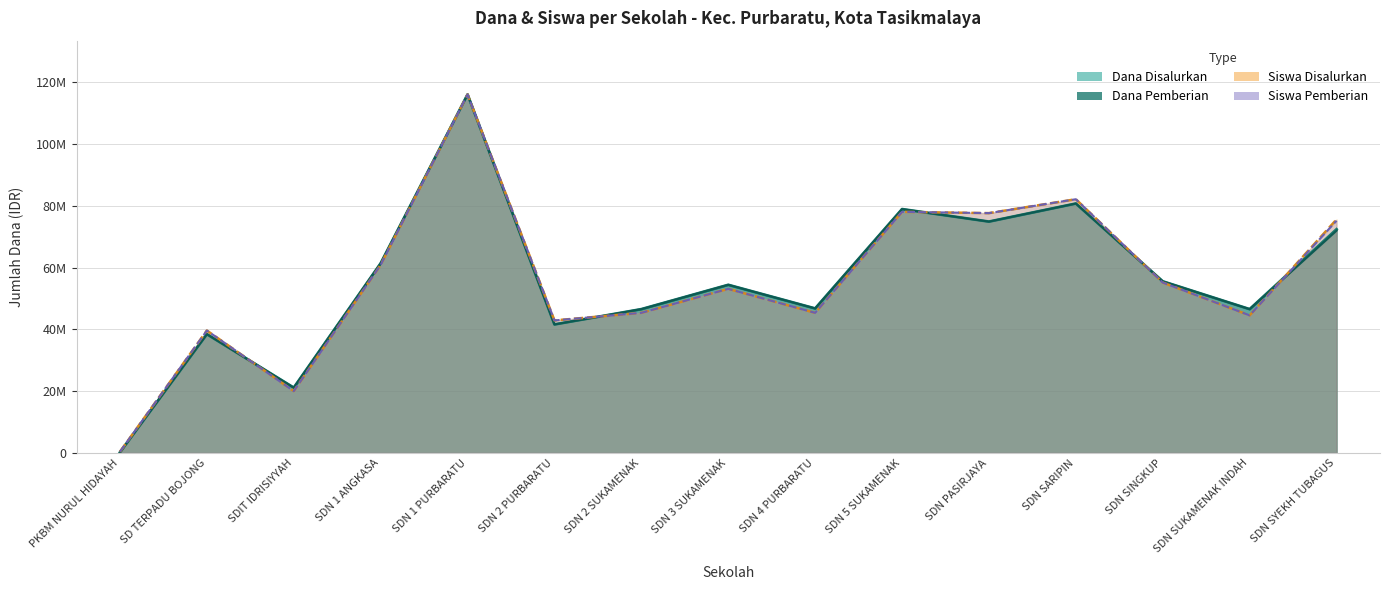

In Dana Pemberian, how many points are higher than both neighbors (excluding endpoints)?

5